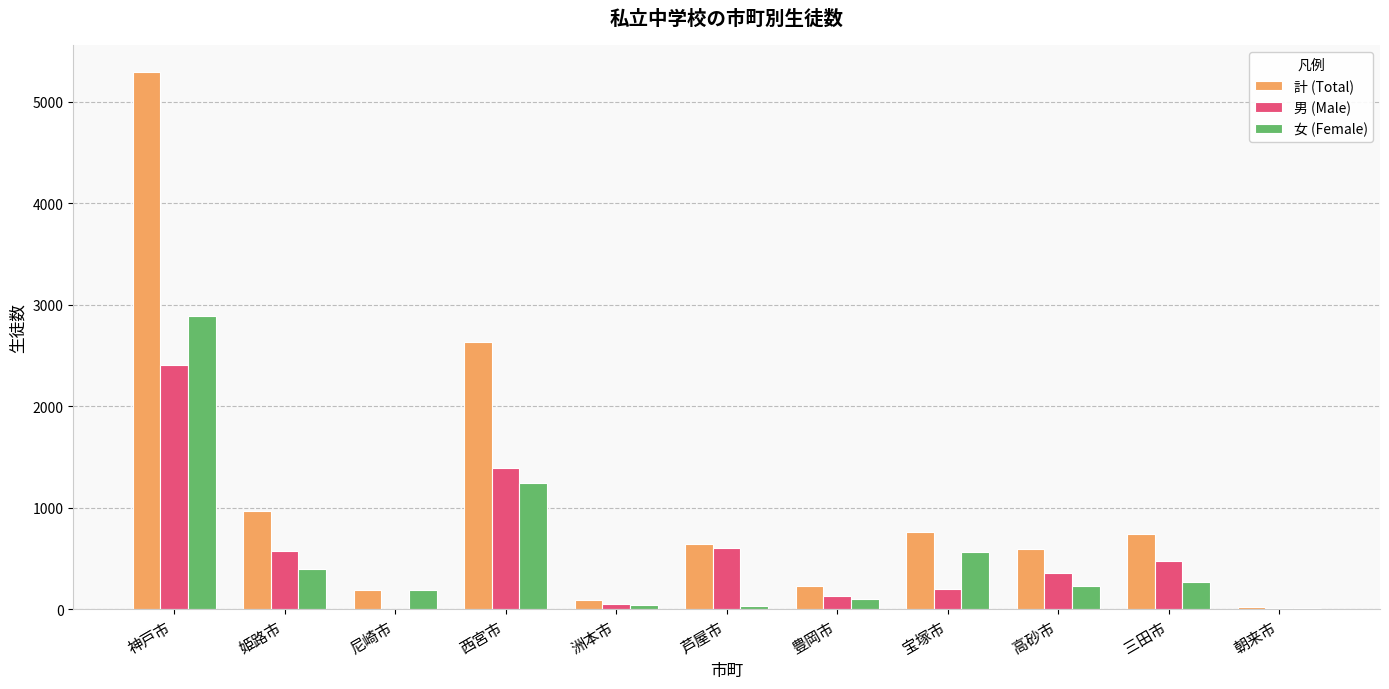

The value of 計 (Total) at 姫路市 is 962. True or false?

True